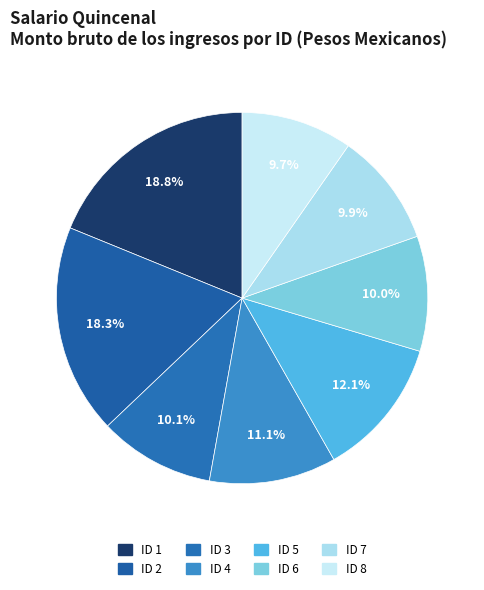

What is the largest slice in the pie chart?

ID 1